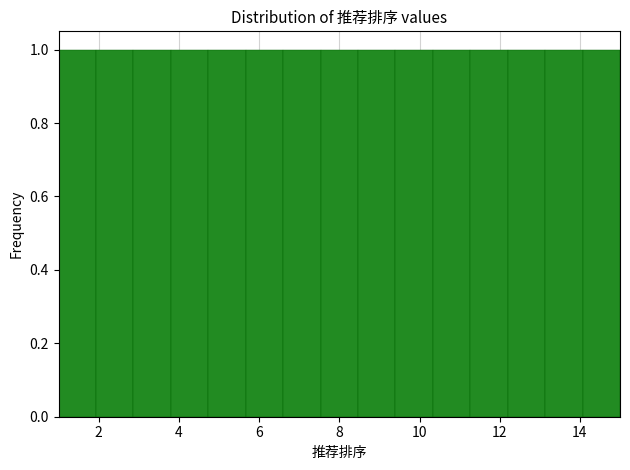

Reading left to right, transcribe this chart: for each bar, give the range it covers on the x-axis and its height. Neither the bar edges nor the heights are printed on the chart, so give them approximately, as read against the axes.

1.0 to 2.0: 1
2.0 to 2.8: 1
2.8 to 3.8: 1
3.8 to 4.8: 1
4.8 to 5.6: 1
5.6 to 6.6: 1
6.6 to 7.6: 1
7.6 to 8.4: 1
8.4 to 9.4: 1
9.4 to 10.4: 1
10.4 to 11.2: 1
11.2 to 12.2: 1
12.2 to 13.2: 1
13.2 to 14.0: 1
14.0 to 15.0: 1